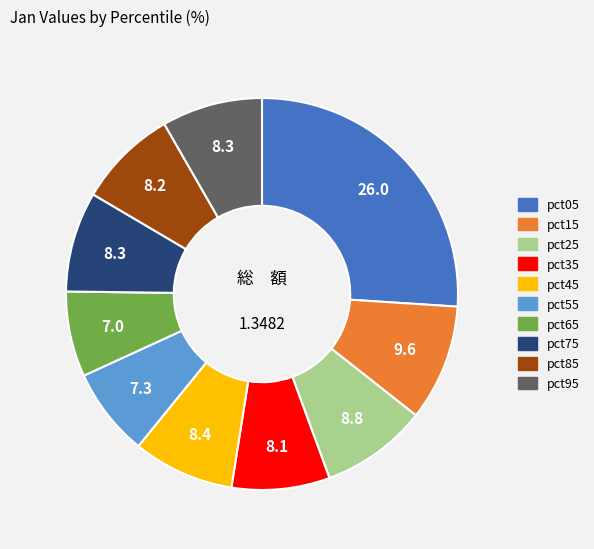

Does pct65 account for over 50% of the chart?

No